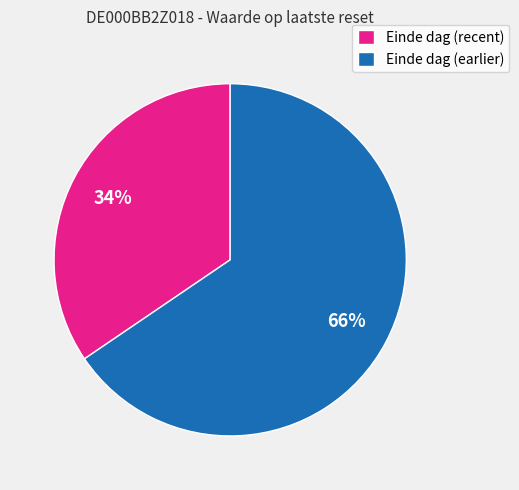

To the nearest percent, what is the combined percentage of Einde dag (recent) and Einde dag (earlier)?

100%